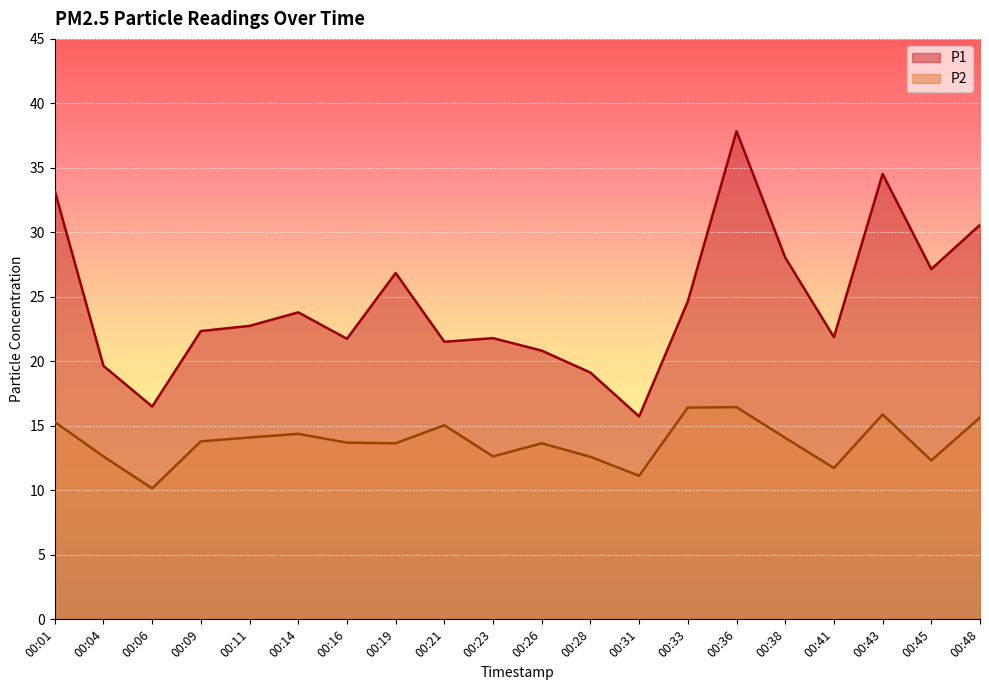

What is the approximate value of P1 at 00:45?

27.1